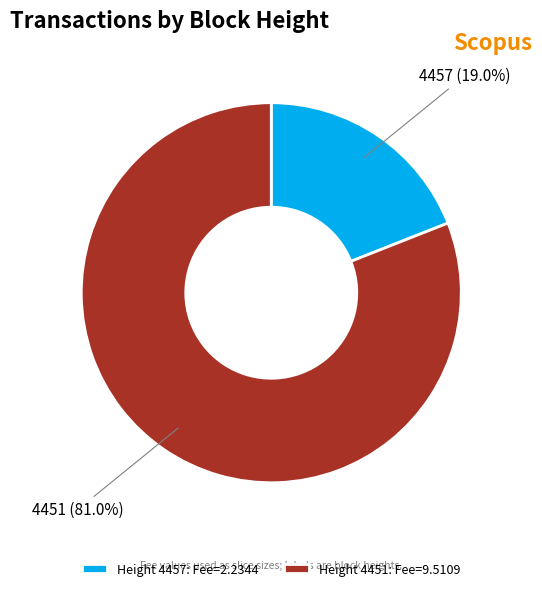

How much of the chart is everything except 4457?

81.0%